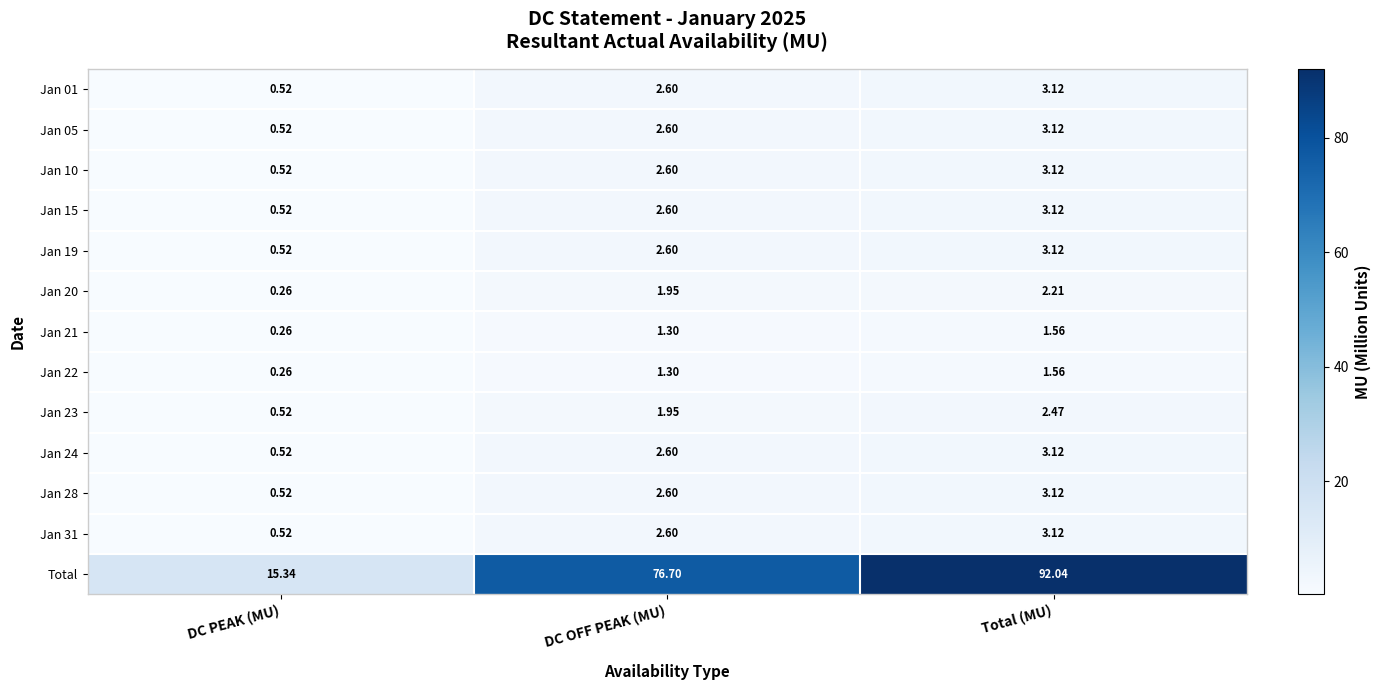

How many values in the Jan 22 series exceed 1?

2